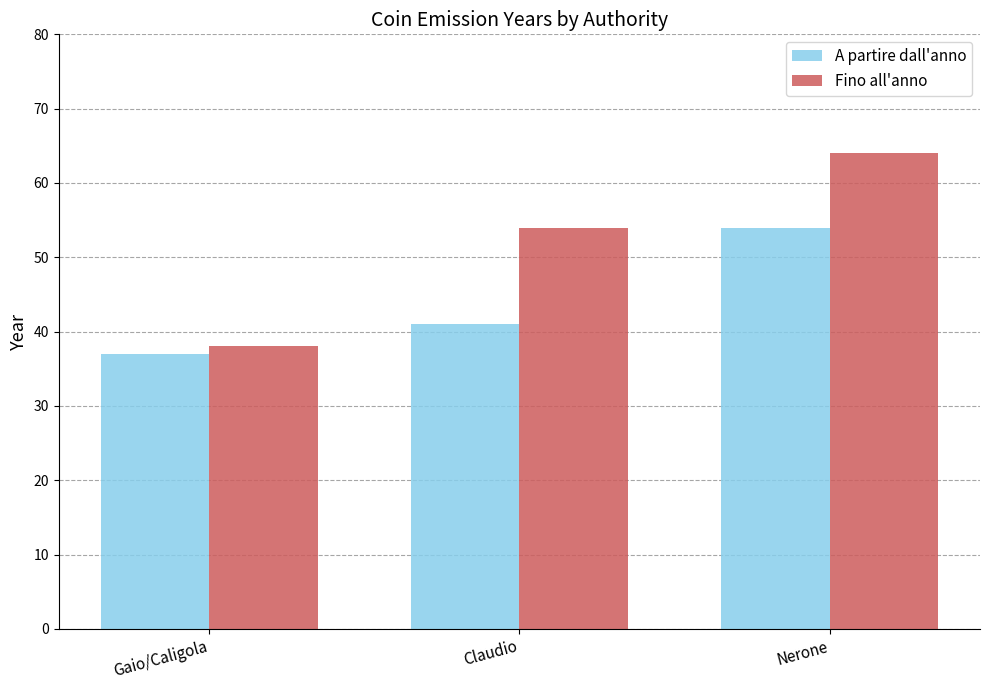

What is the difference between the highest and lowest values at Nerone?

10